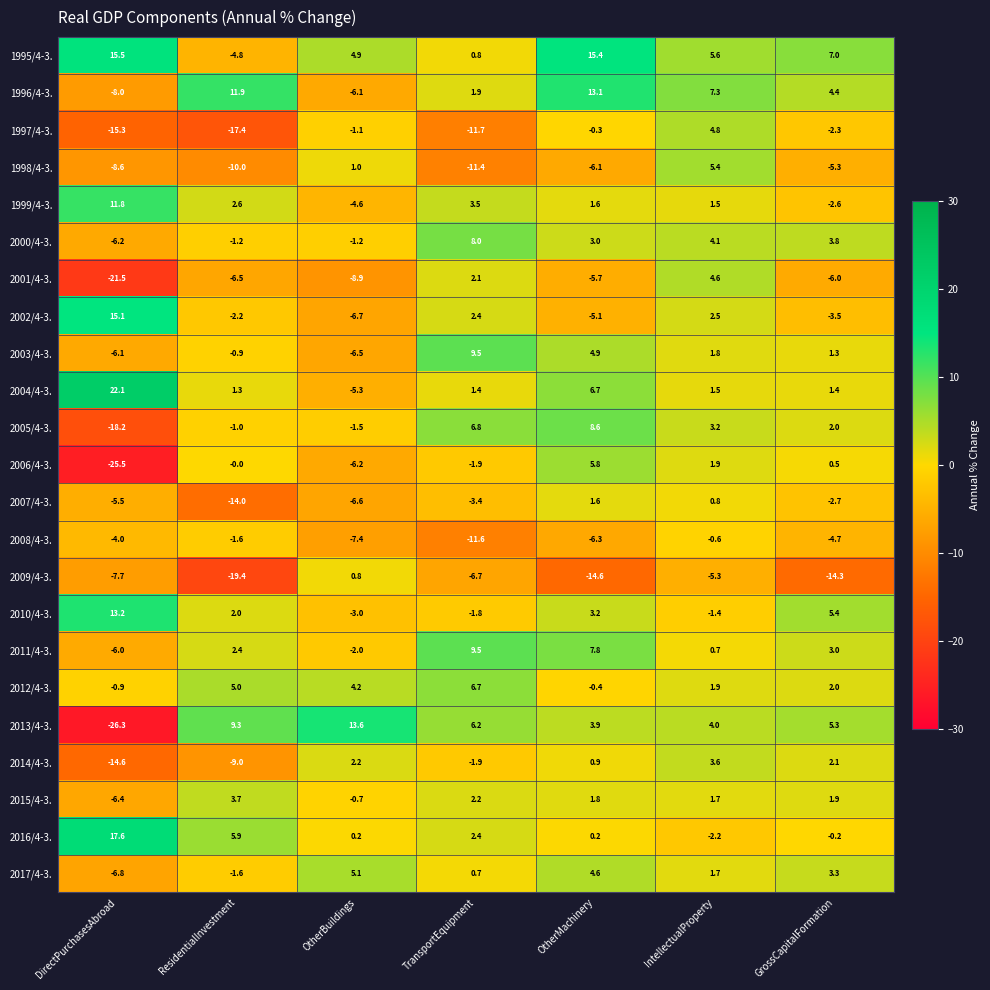

How many positive values does the 2009/4-3. series have?

1